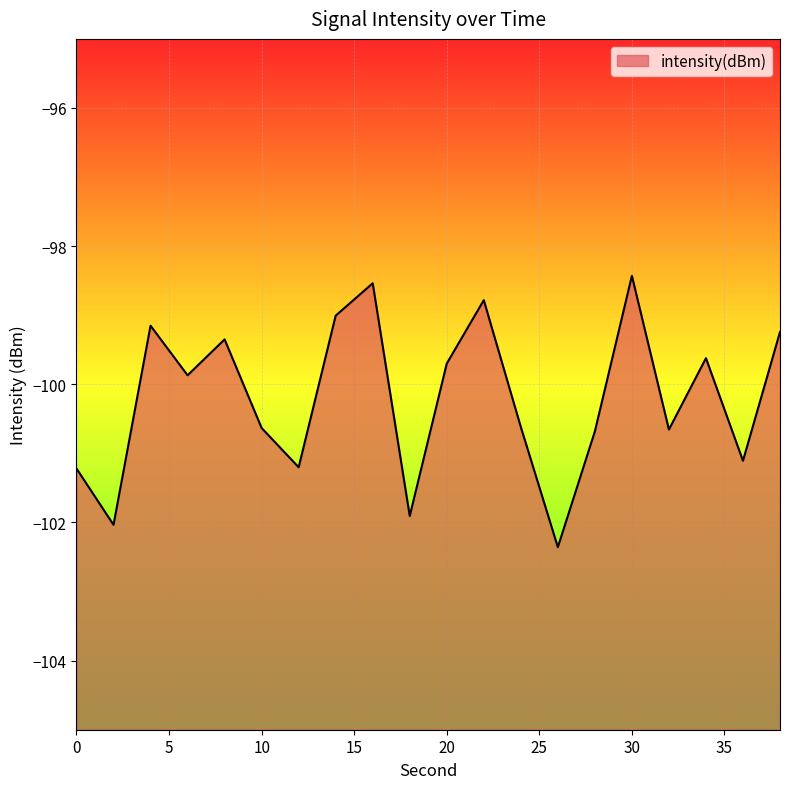

Which label corresponds to the largest value in the chart?

30